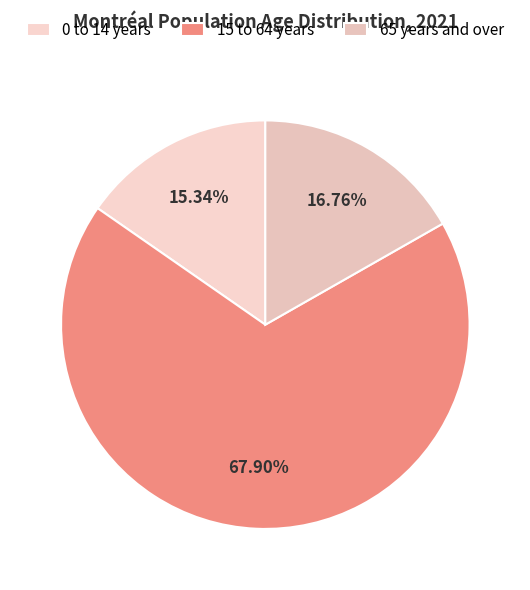

What percentage is NOT represented by 15 to 64 years?

32.1%